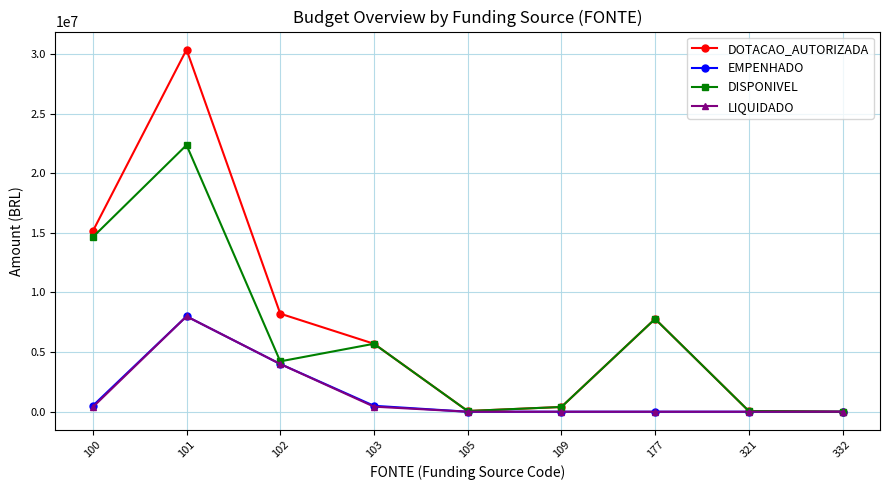

What is the greatest value displayed?

30360600